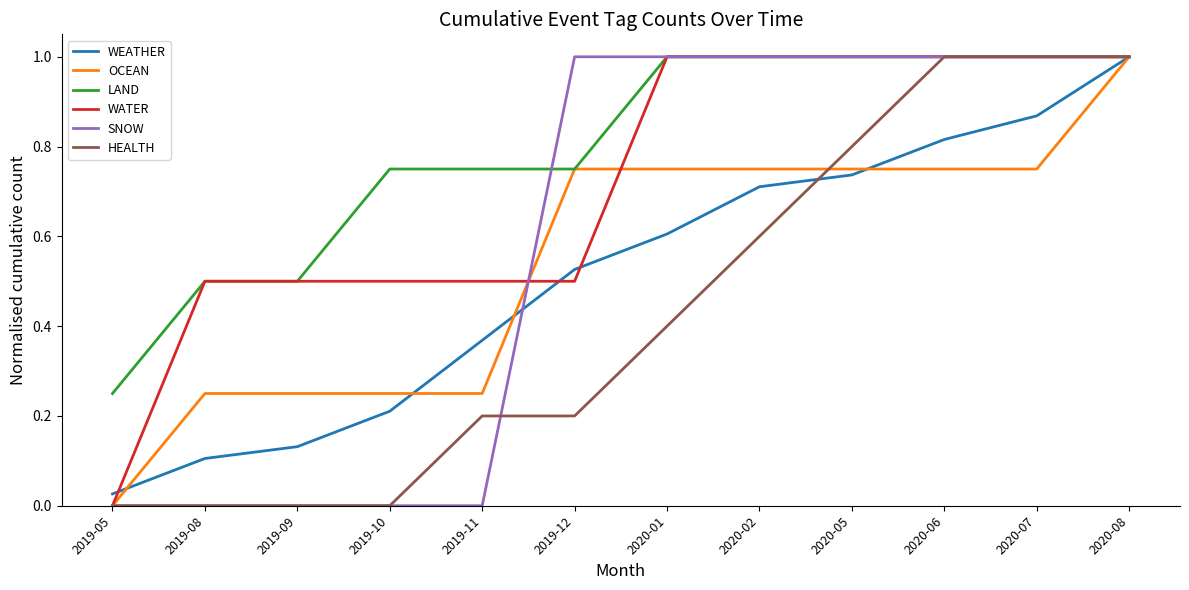

How many lines are shown in the chart?

6